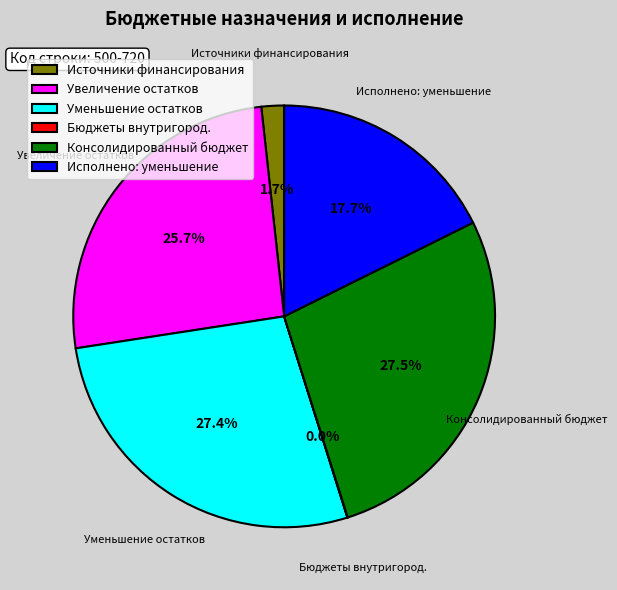

What is the total percentage of Исполнено: уменьшение and Уменьшение остатков?

45.1%